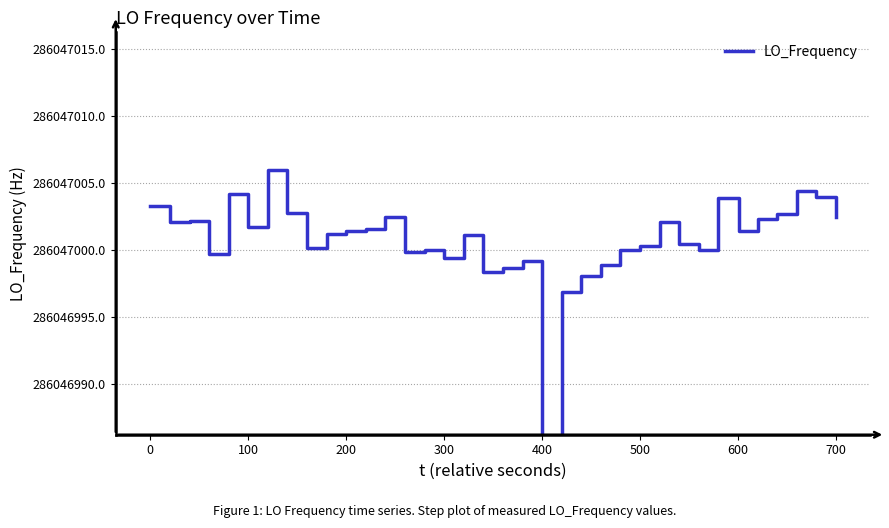

What is the greatest value displayed?

286047006.0